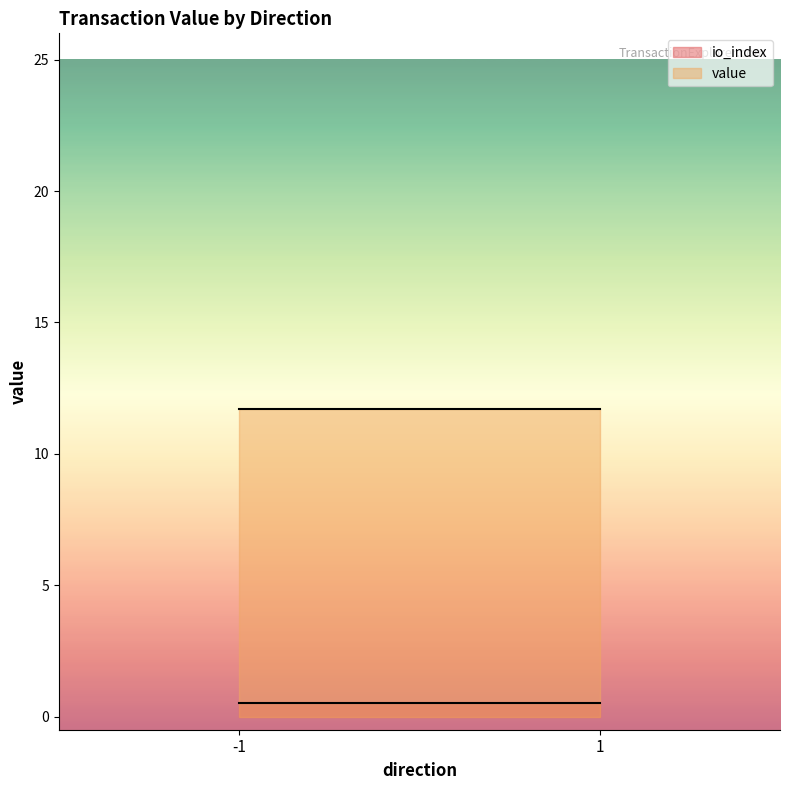

Where is the first local minimum for value?

1